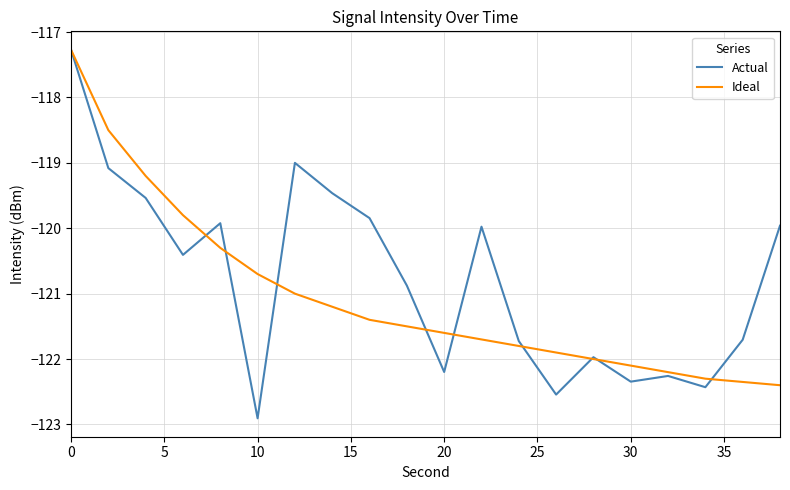

What is the average value of the Actual series?

-120.8